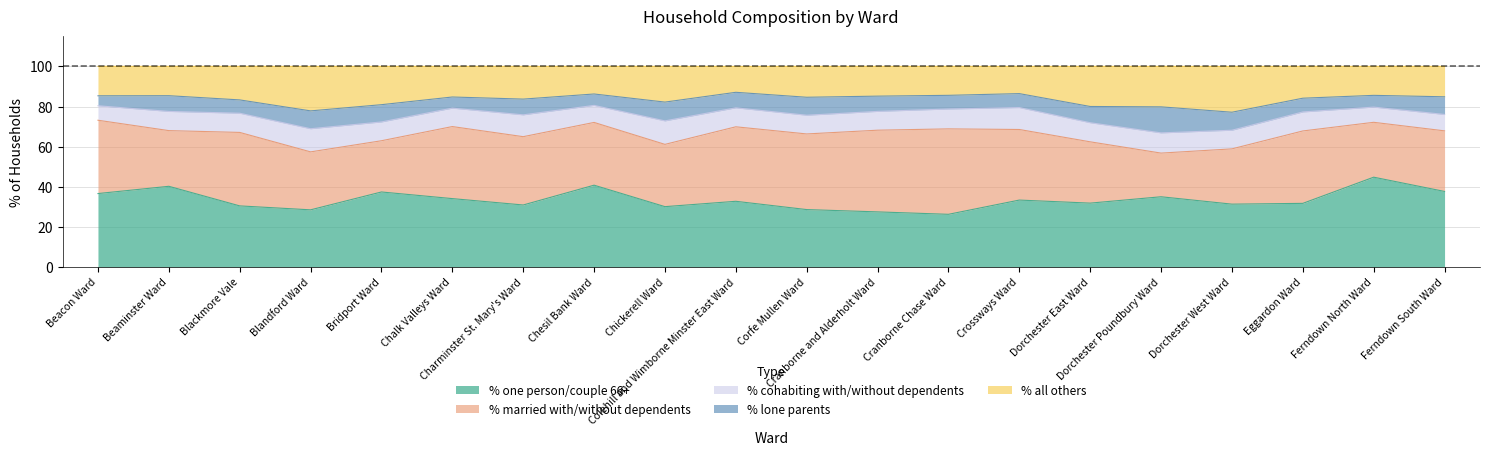

Reading left to right, transcribe all the data shown in this chart.

% one person/couple 66+: 36.6	40.2	30.4	28.5	37.4	34.1	30.9	40.8	30.1	32.7	28.6	27.5	26.2	33.4	31.8	35.0	31.3	31.7	44.8	37.6
% married with/without dependents: 36.5	27.8	36.6	28.9	25.5	35.9	34.1	31.3	31.1	37.1	37.7	40.7	42.6	35.2	30.6	21.8	27.6	36.1	27.4	30.2
% cohabiting with/without dependents: 7.2	9.6	9.6	11.5	9.4	9.2	10.9	8.5	11.7	9.5	9.3	9.4	9.9	10.9	9.5	10.1	9.3	9.5	7.6	8.2
% lone parents: 5.0	7.8	6.6	8.9	8.6	5.5	7.8	5.7	9.4	7.7	9.0	7.6	6.8	7.0	8.1	13.0	9.0	6.9	5.9	8.8
% all others: 14.7	14.6	16.7	22.2	19.1	15.3	16.3	13.8	17.8	12.9	15.4	14.8	14.4	13.6	20.0	20.2	22.8	15.9	14.4	15.2